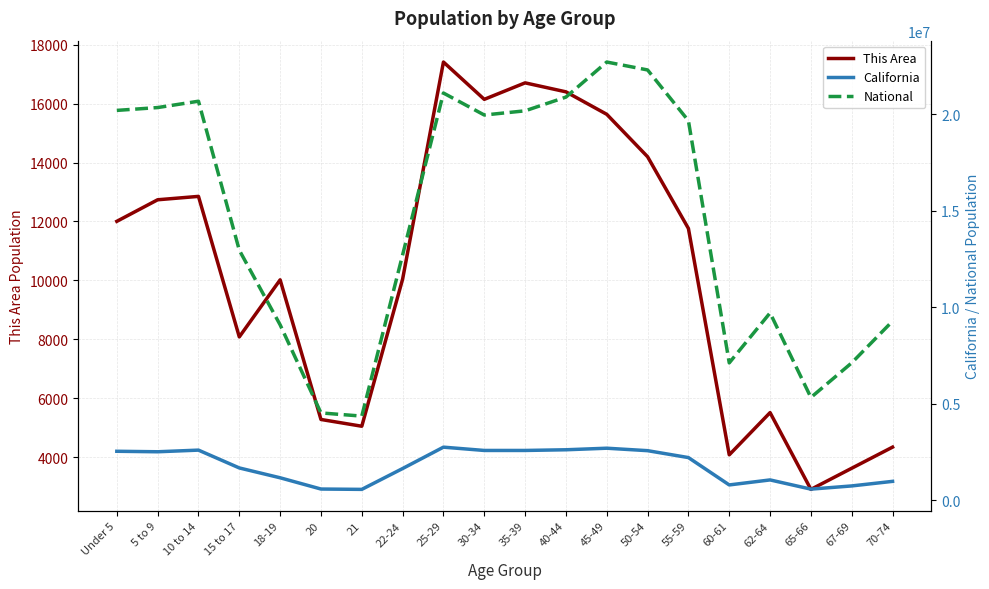

True or false: This Area and California cross at least once.

False